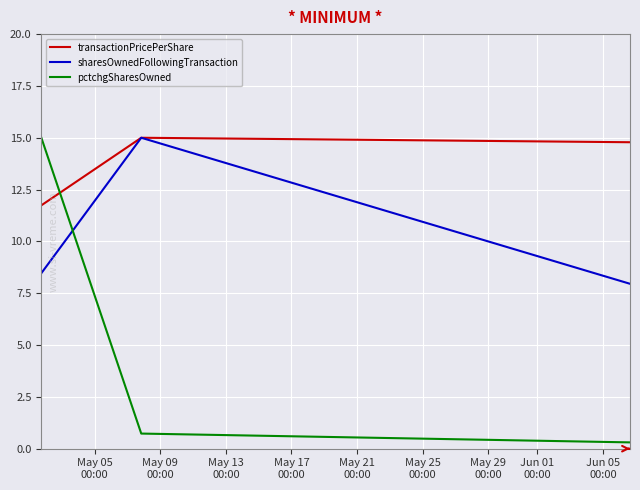

Does the chart display data point markers on the line(s)?

No